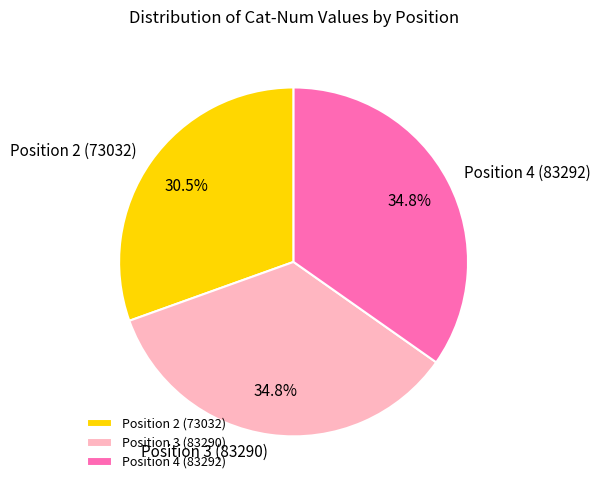

Does Position 4 (83292) represent more than half of the total?

No